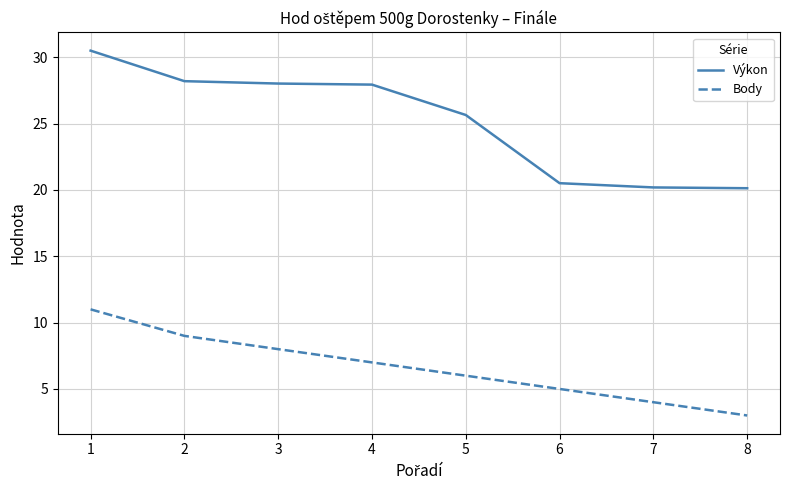

Between 4 and 5, which series saw the biggest shift?

Výkon